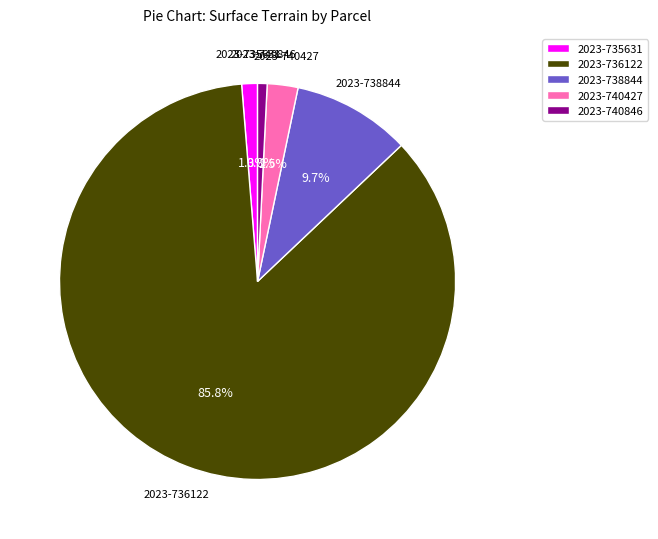

How many slices are in this pie chart?

5